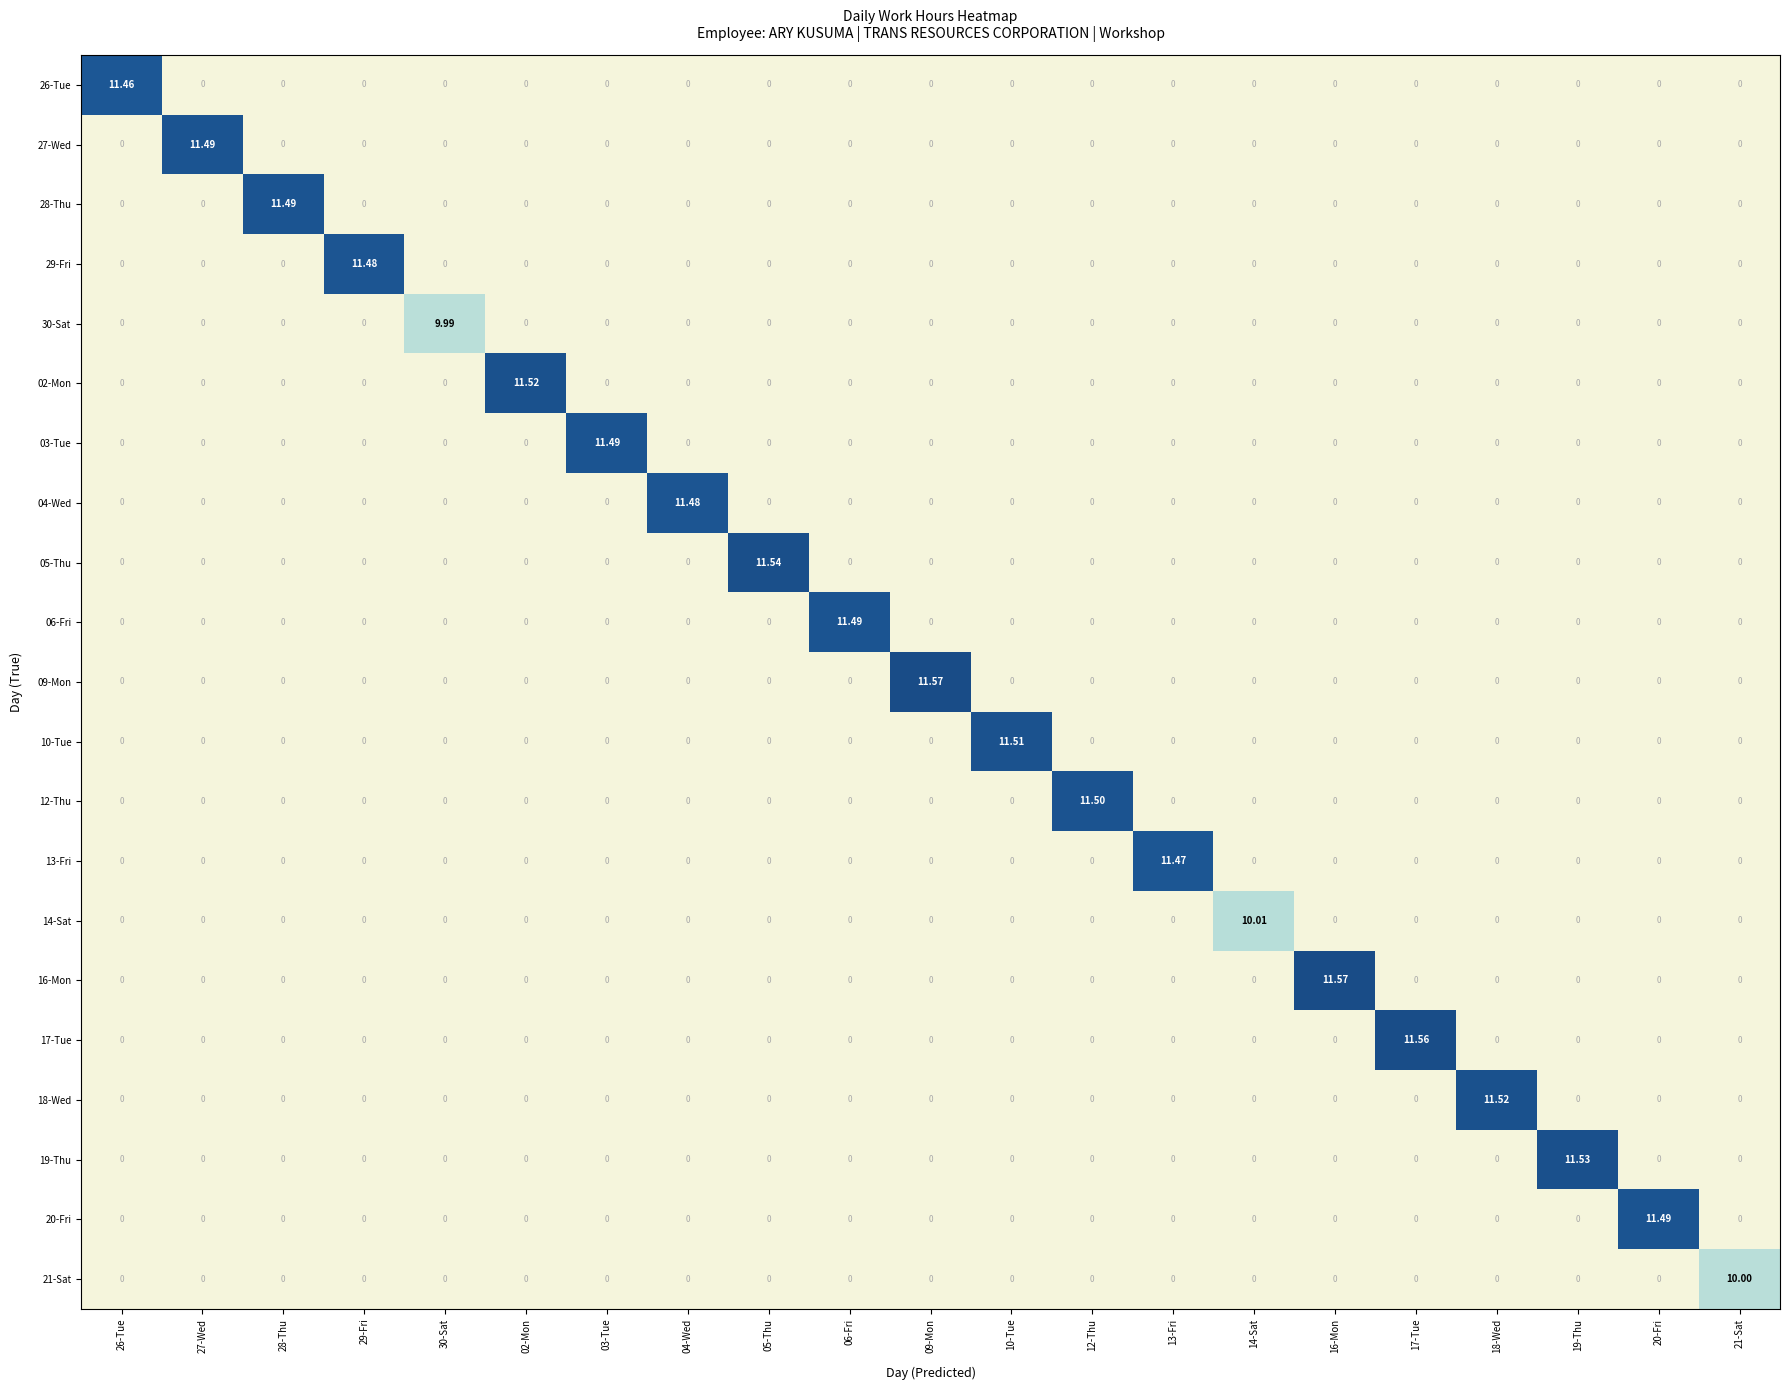

What is the sum of all 18-Wed values?

11.5